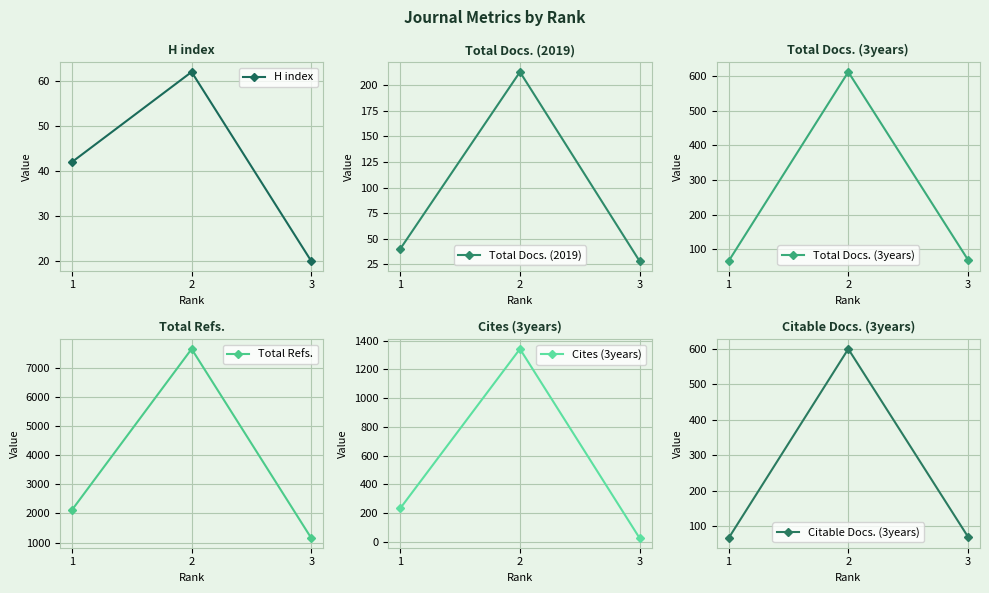

Where is Total Refs. nearest to the value 4396?

1